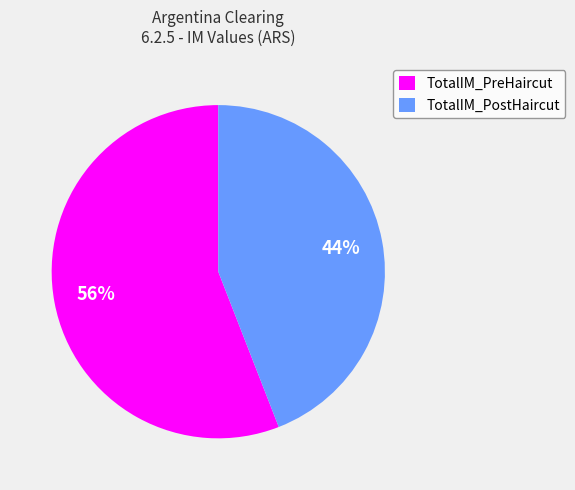

Which slice is the smallest?

TotalIM_PostHaircut